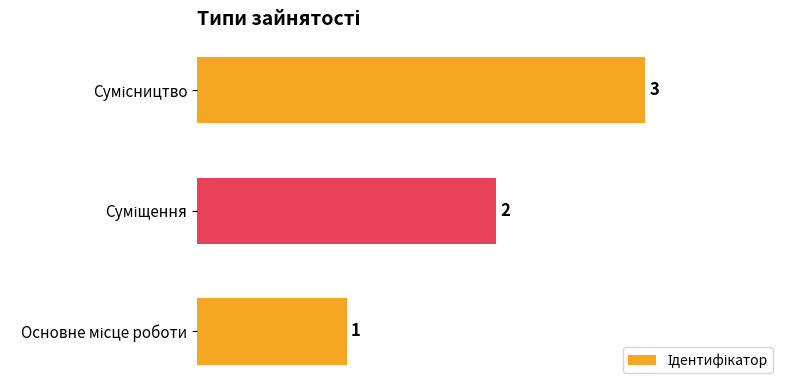

What is the greatest value displayed?

3